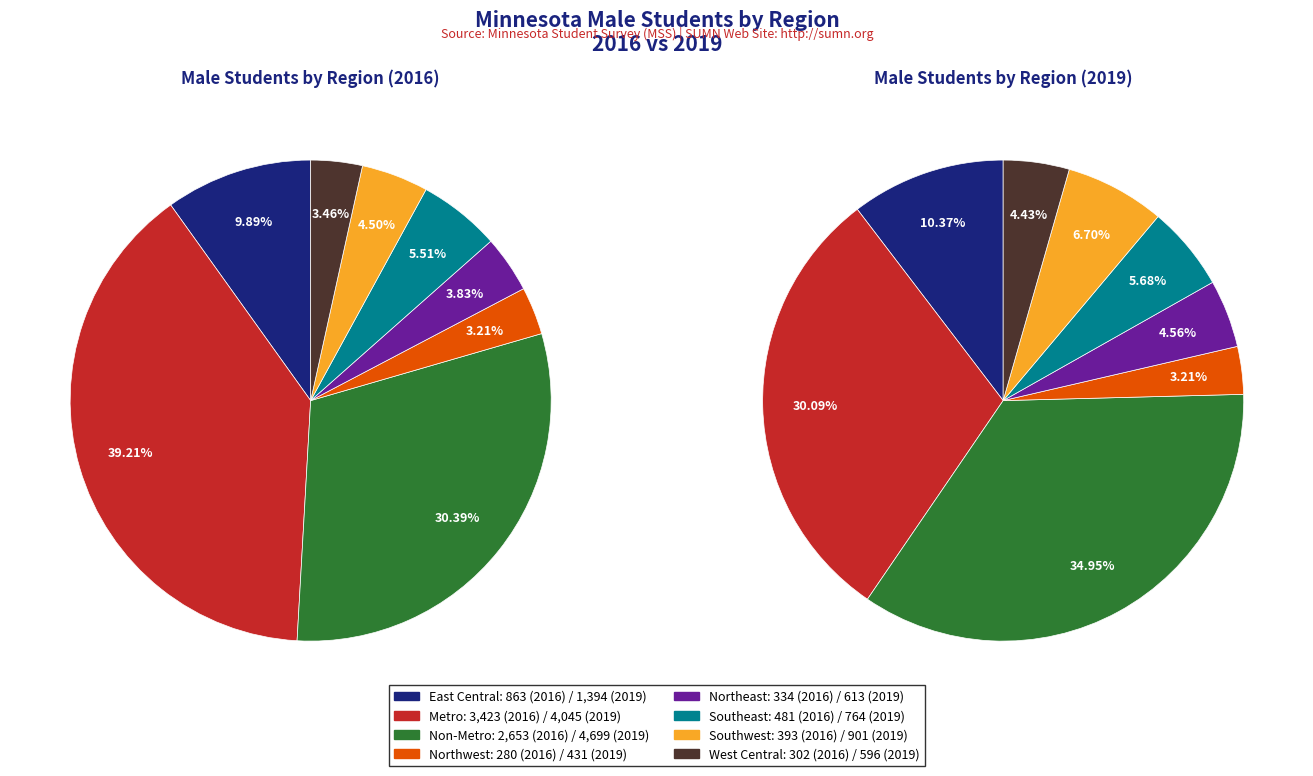

Which has a higher value, Southwest or Northwest?

Southwest